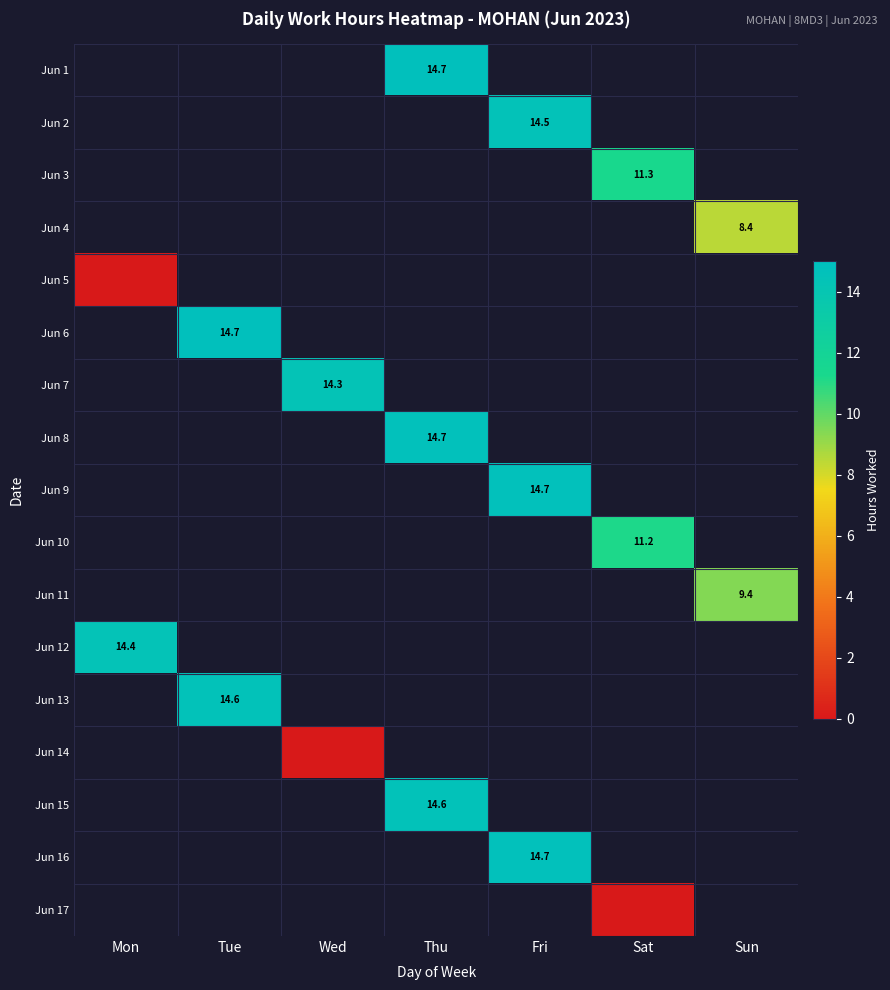

How many positive values does the Jun 13 series have?

1